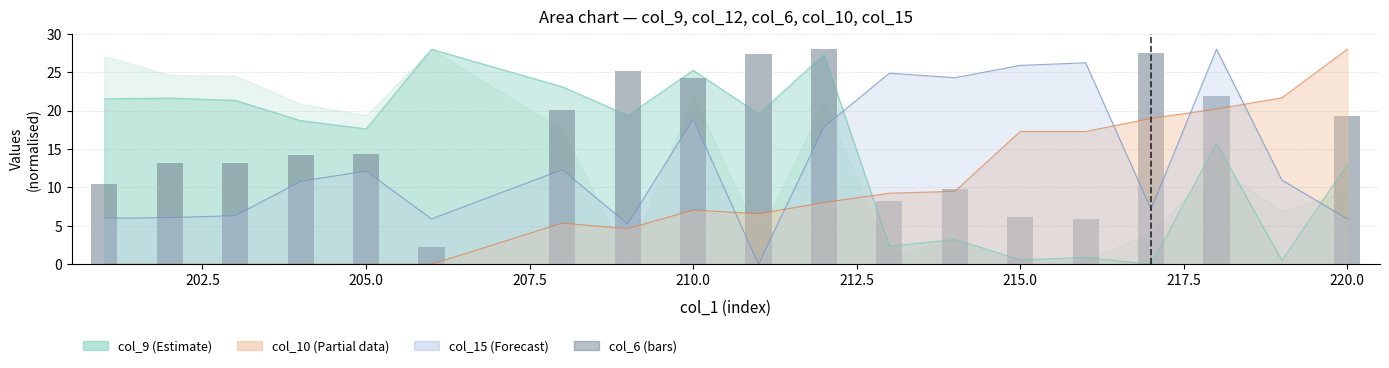

What is the sum of all values?

291.0